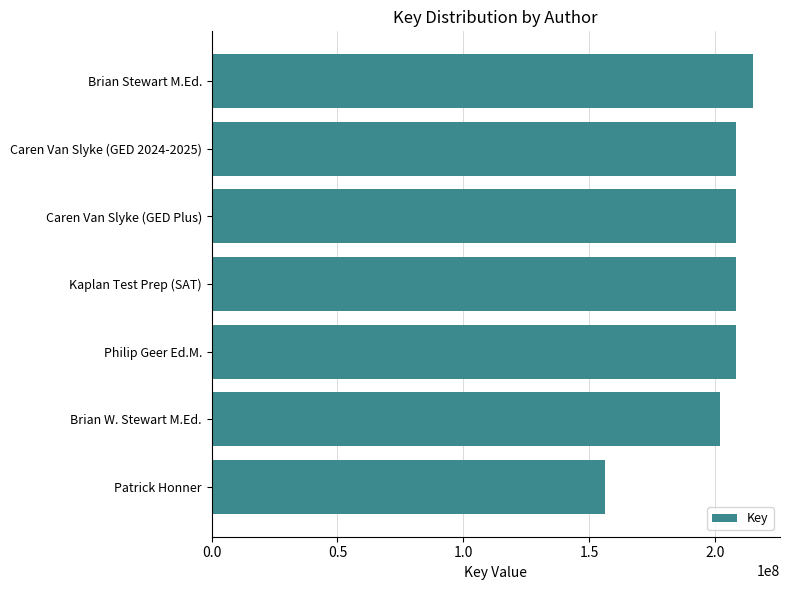

The value at Brian Stewart M.Ed. is 215000536. True or false?

True